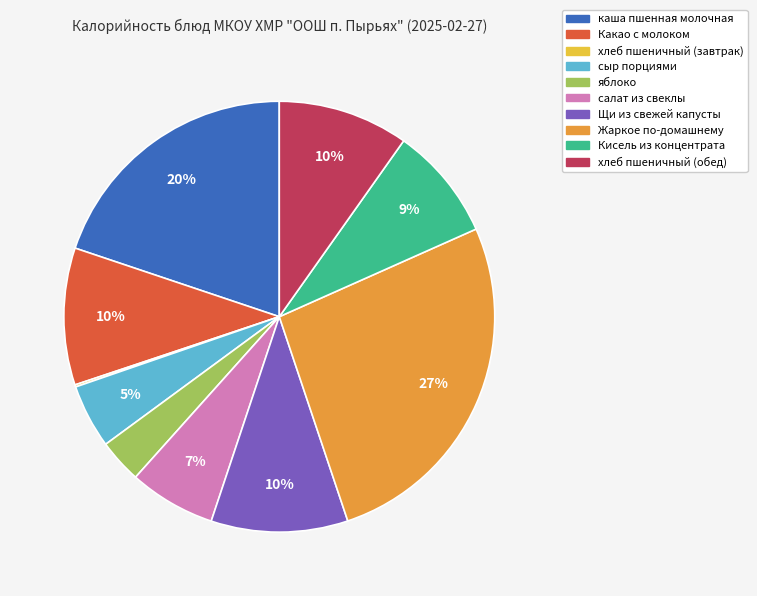

Which has a higher value, Щи из свежей капусты or Жаркое по-домашнему?

Жаркое по-домашнему